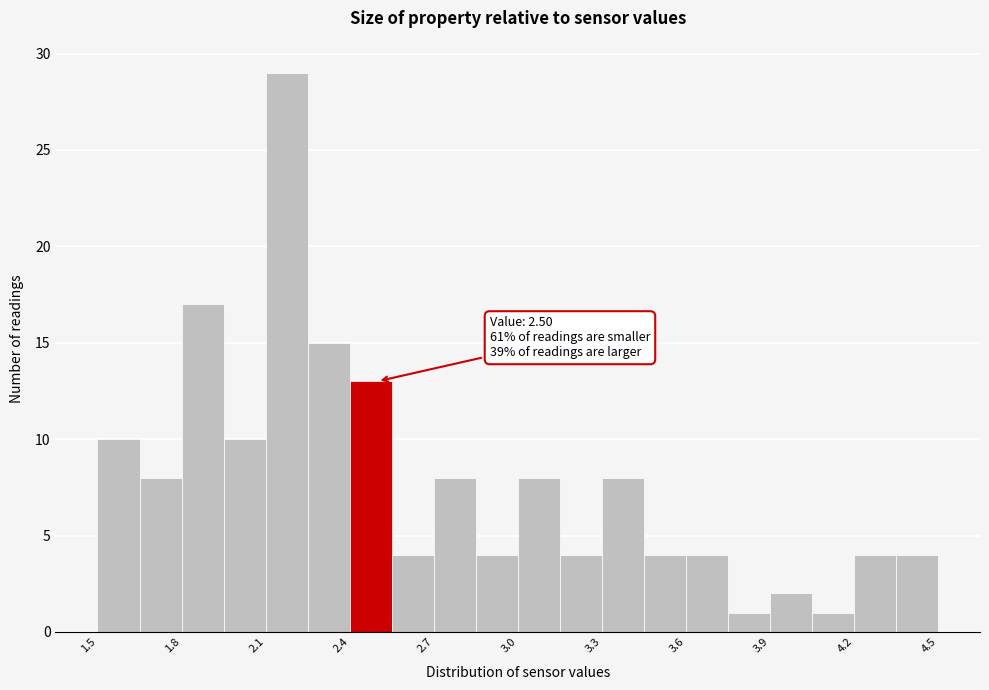

Read against the x-axis, roughly where is the centre of the tallest bar?

2.20